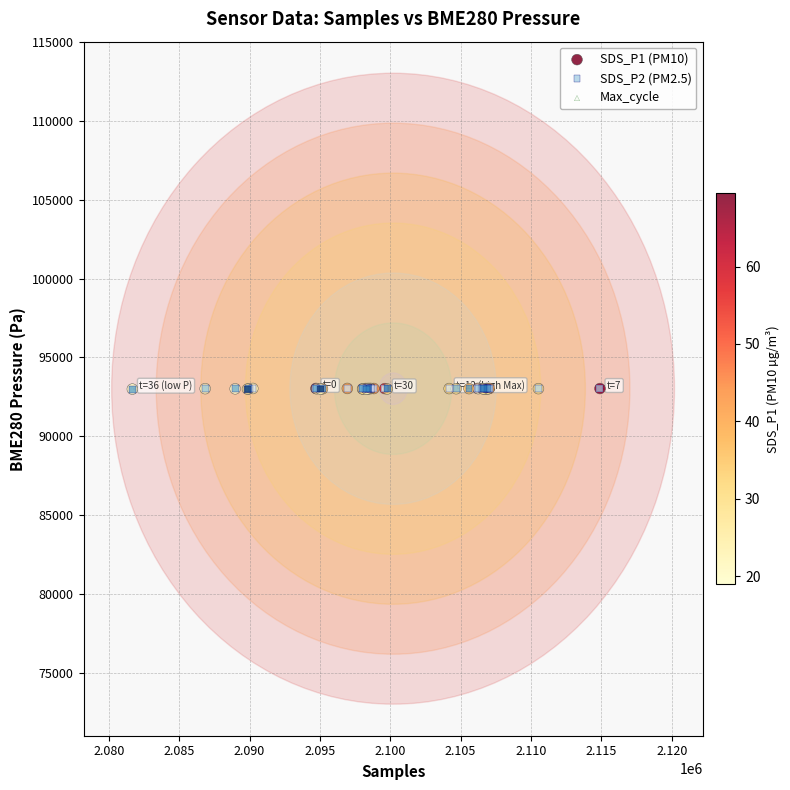

What are all the series names shown in the legend?

SDS_P1 (PM10), SDS_P2 (PM2.5), Max_cycle